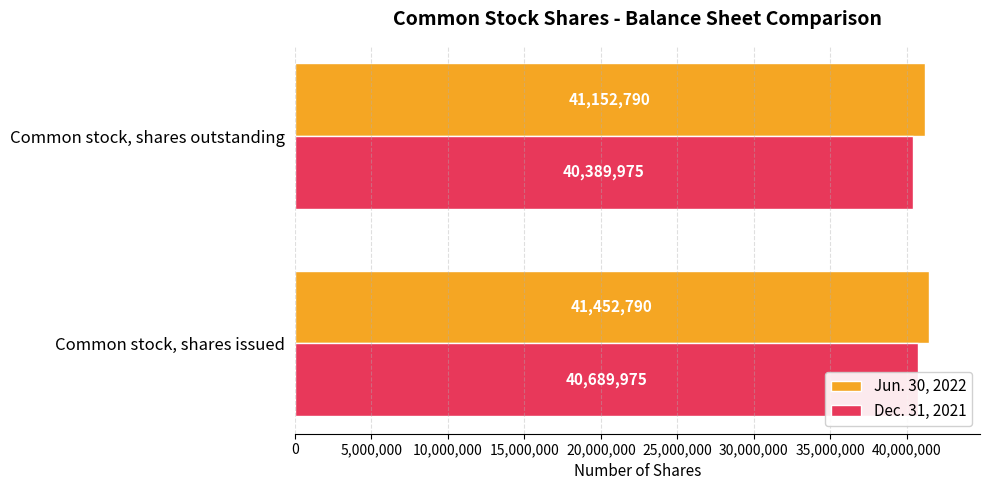

How many bars are there in total?

4